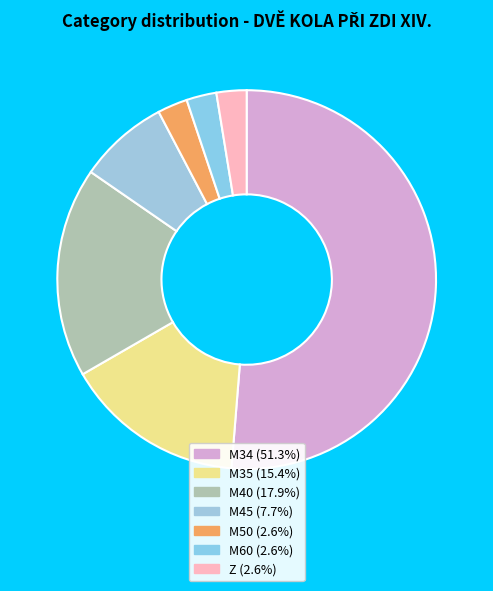

The M50 slice represents 14% of the pie. True or false?

False